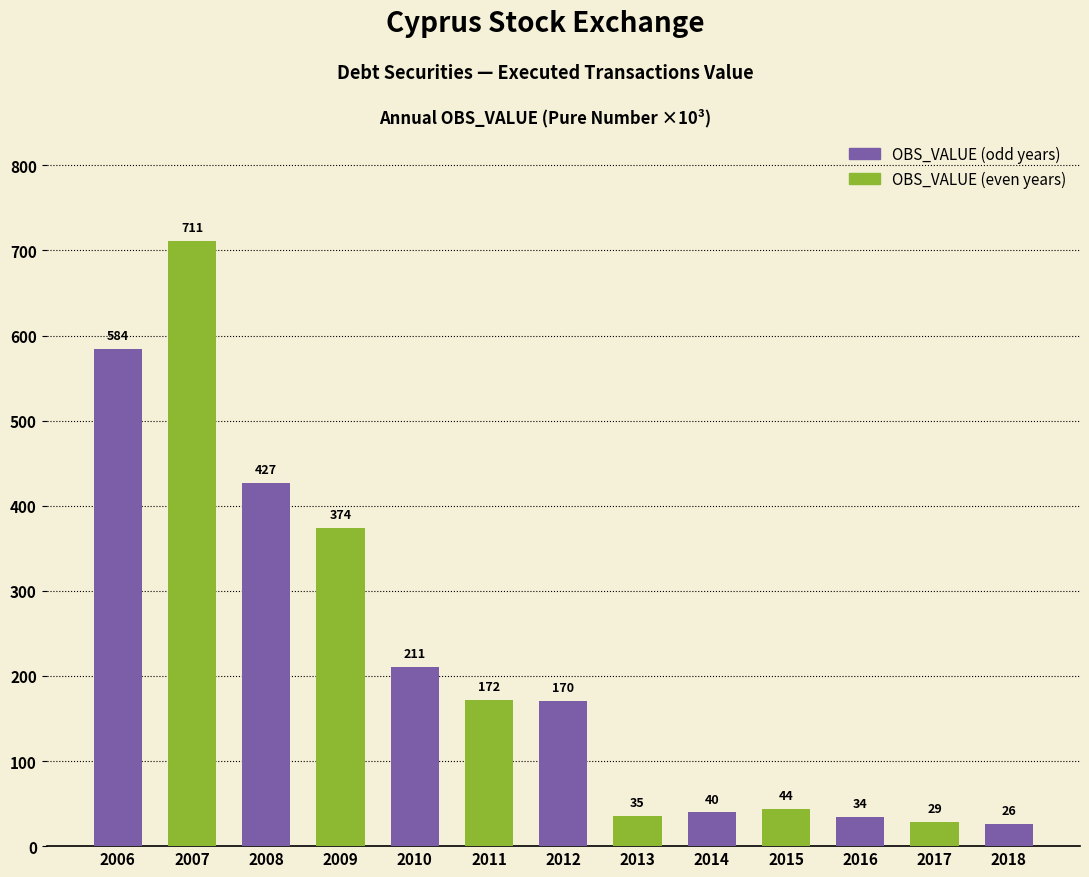

What is the value of the 8th bar from the left?

35.2